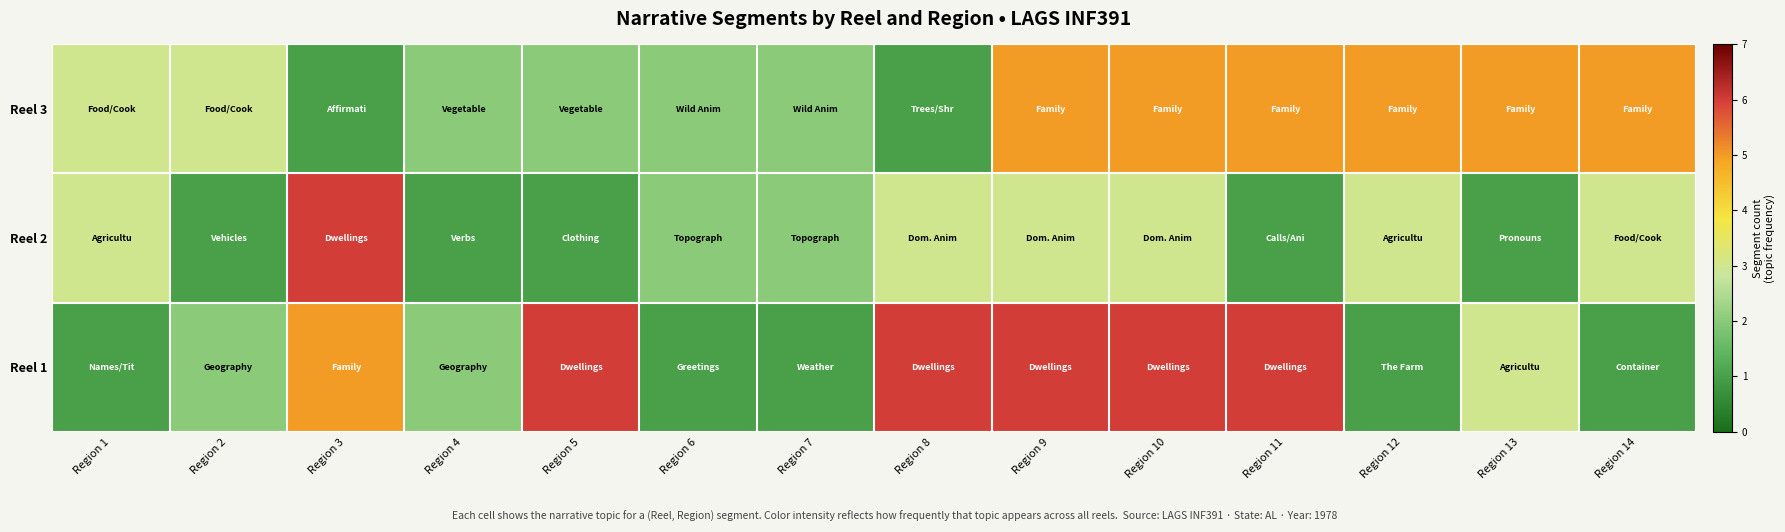

Which category has the highest value across all series?

Region 5